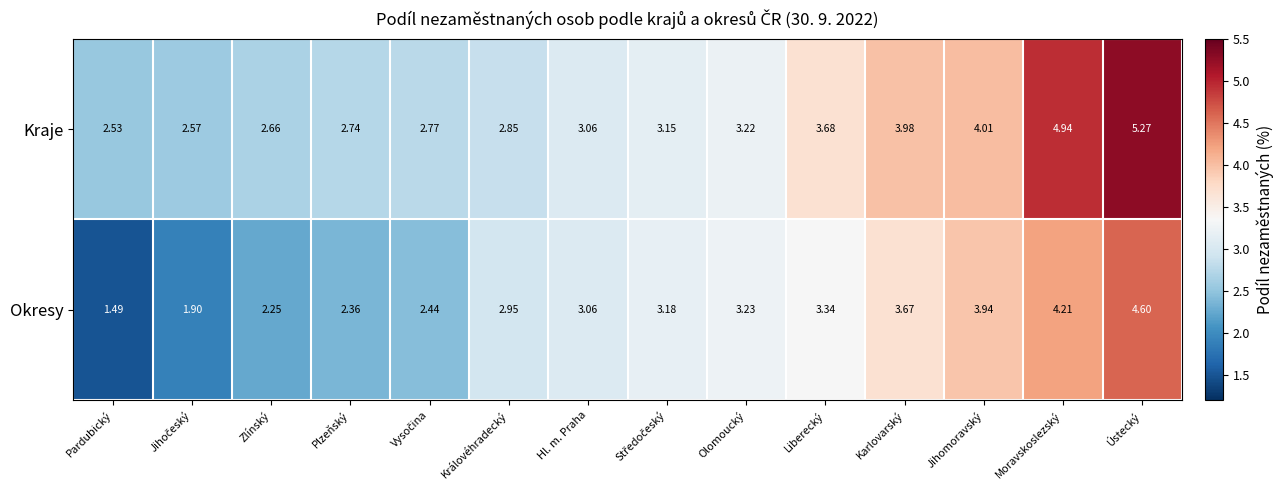

Which series has the widest spread of values?

Okresy